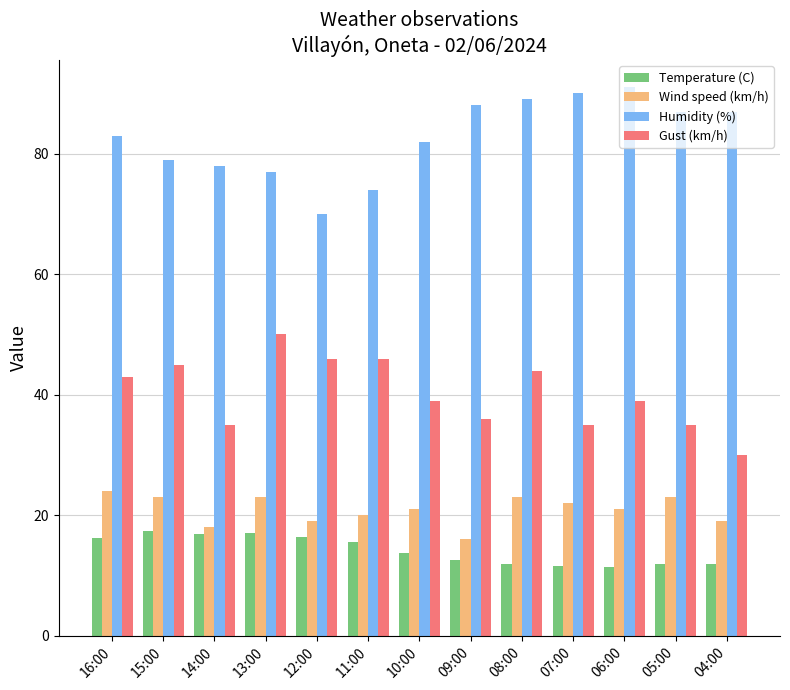

What is the label of the 4th bar from the left?

13:00